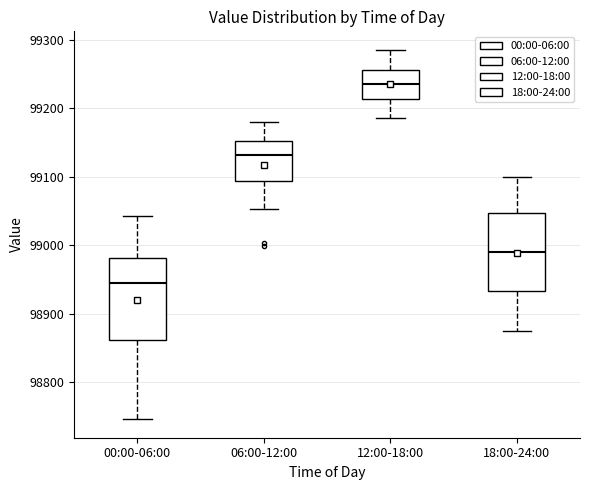

Which box has the lowest median line?

00:00-06:00